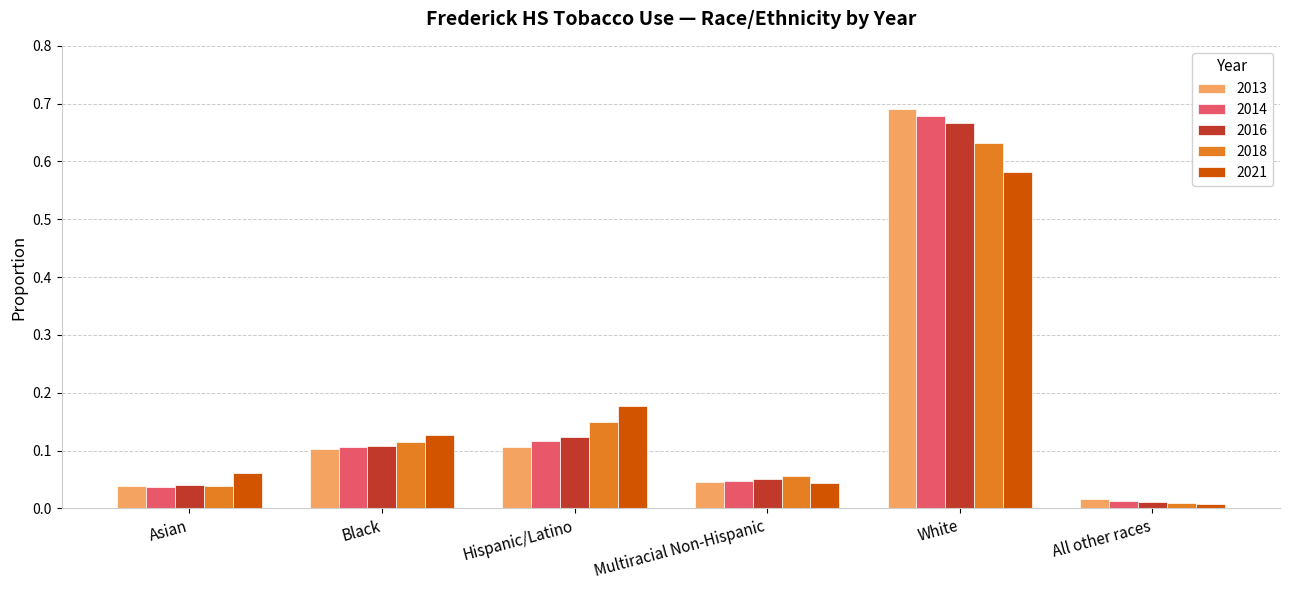

Which series changed the most between Hispanic/Latino and Multiracial Non-Hispanic?

2021